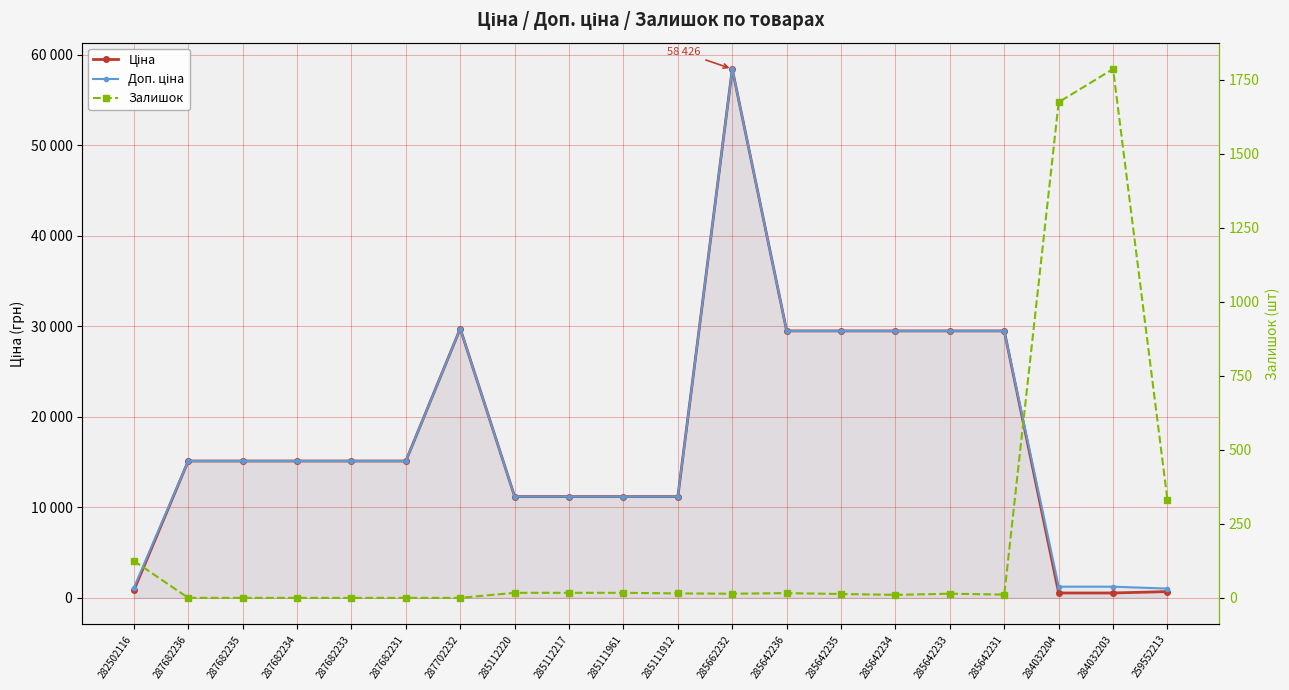

At how many categories does at least one series exceed 45626?

1